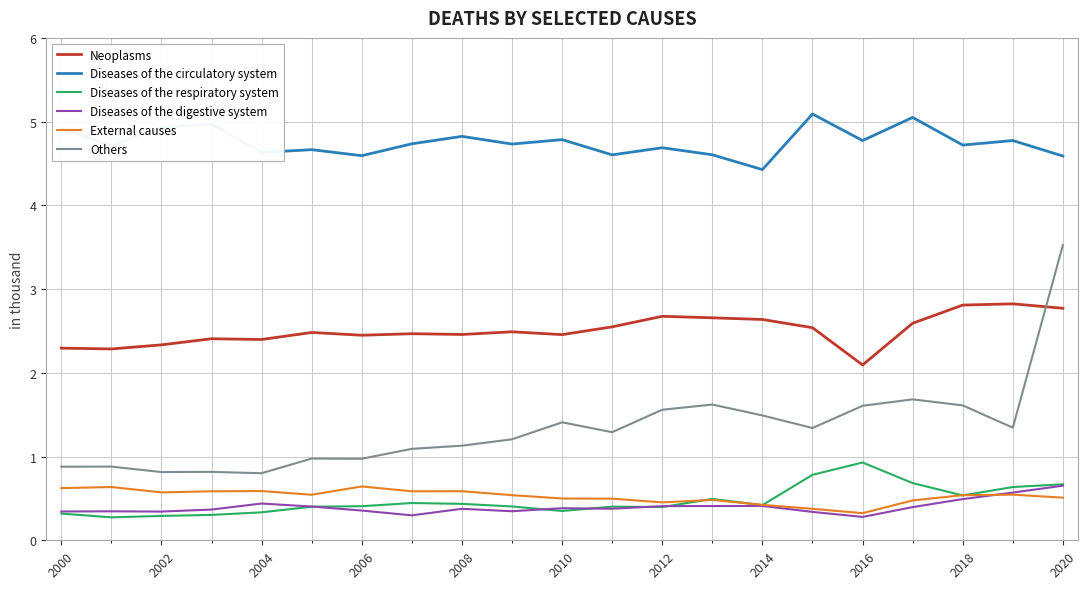

What is the difference between the second highest and minimum values in the Neoplasms series?

0.7